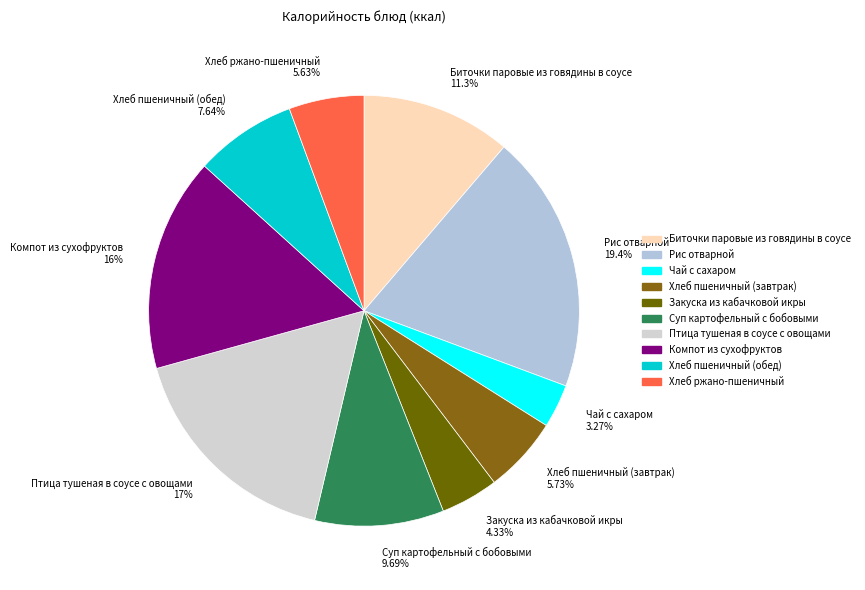

Which slice is the smallest?

Чай с сахаром